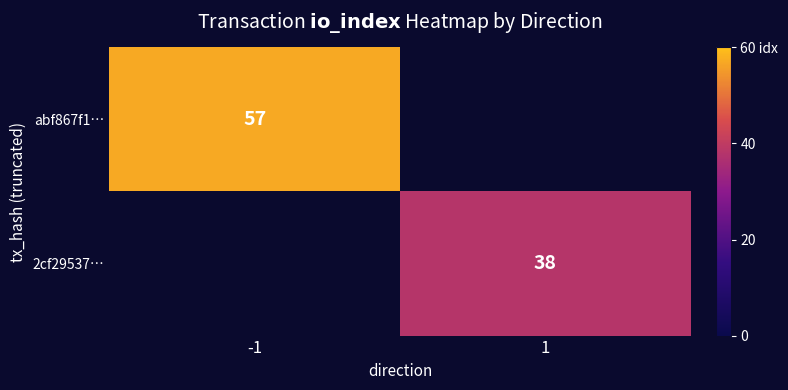

The 2cf29537… series shows 53 at 1. True or false?

False